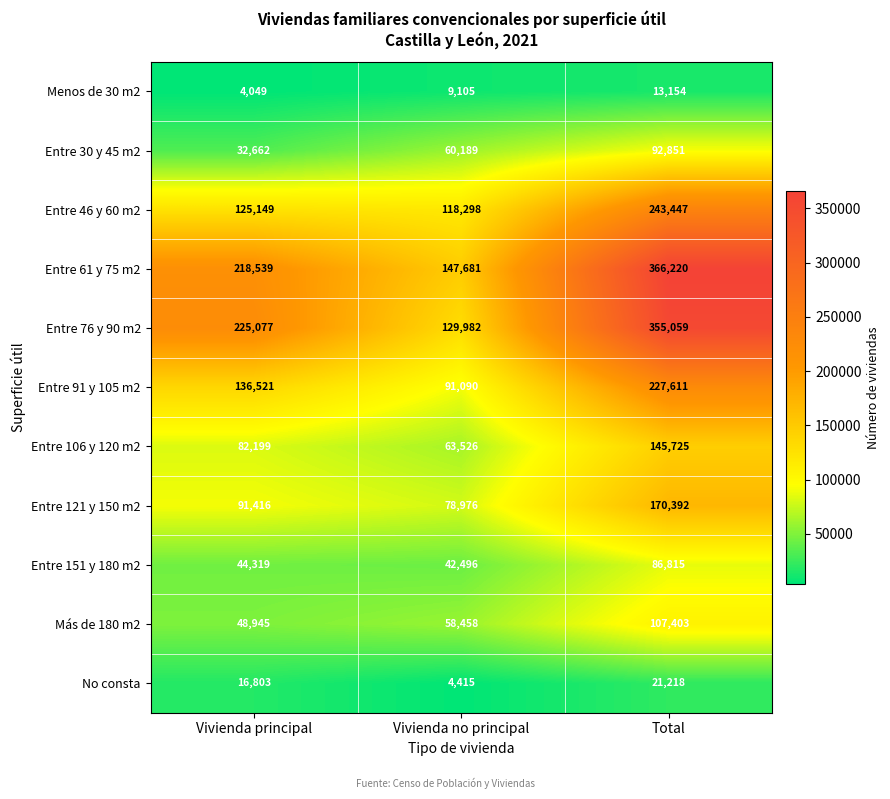

Which series changed the most between Vivienda no principal and Total?

Entre 76 y 90 m2